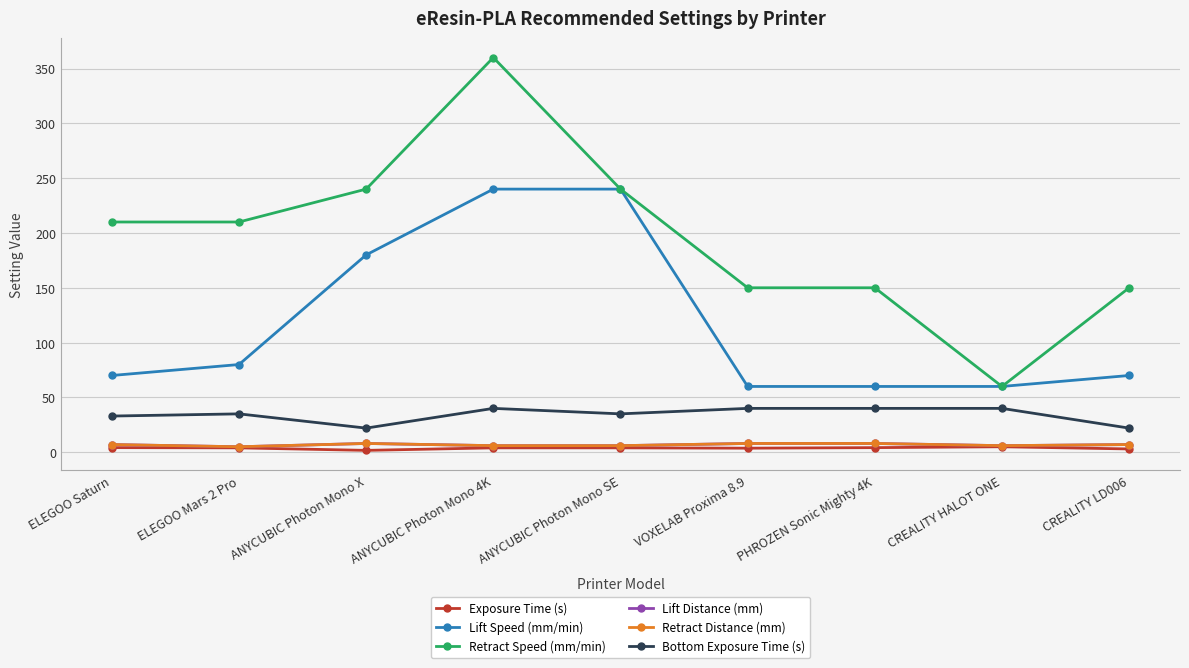

Which category has the highest value in the Lift Distance (mm) series?

ANYCUBIC Photon Mono X